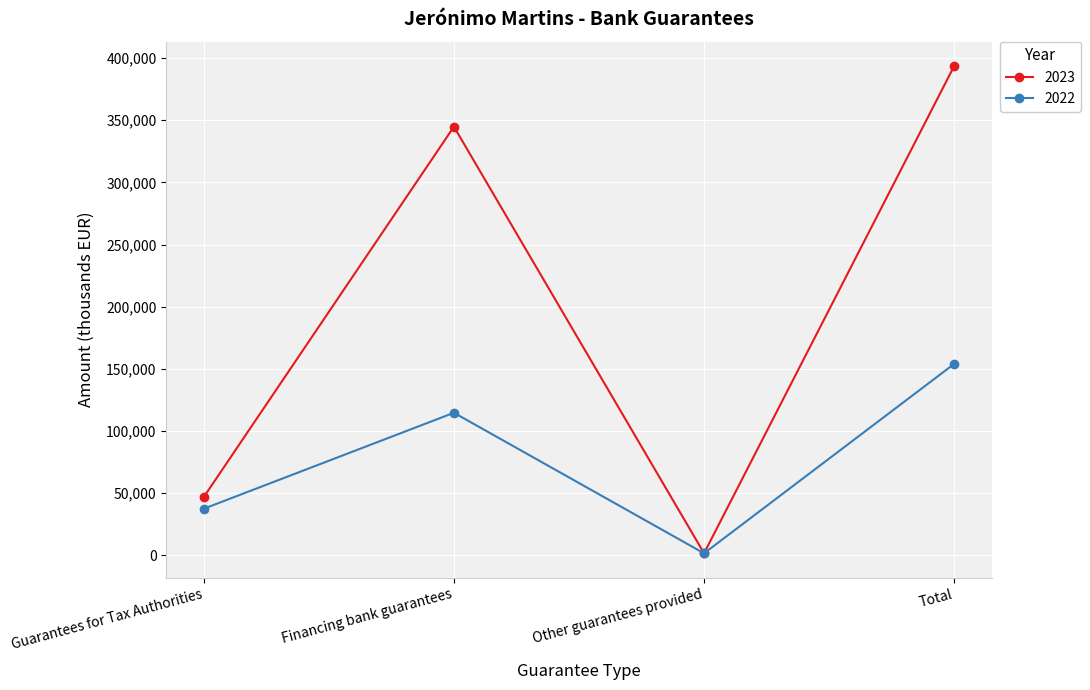

What is the difference between the second highest and second lowest values in the 2022 series?

77163